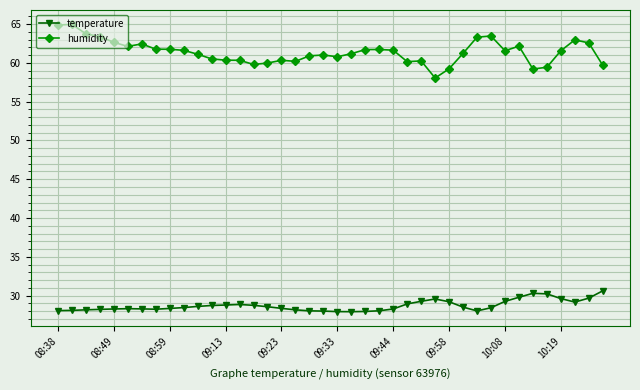

How many data points does each series have?

40